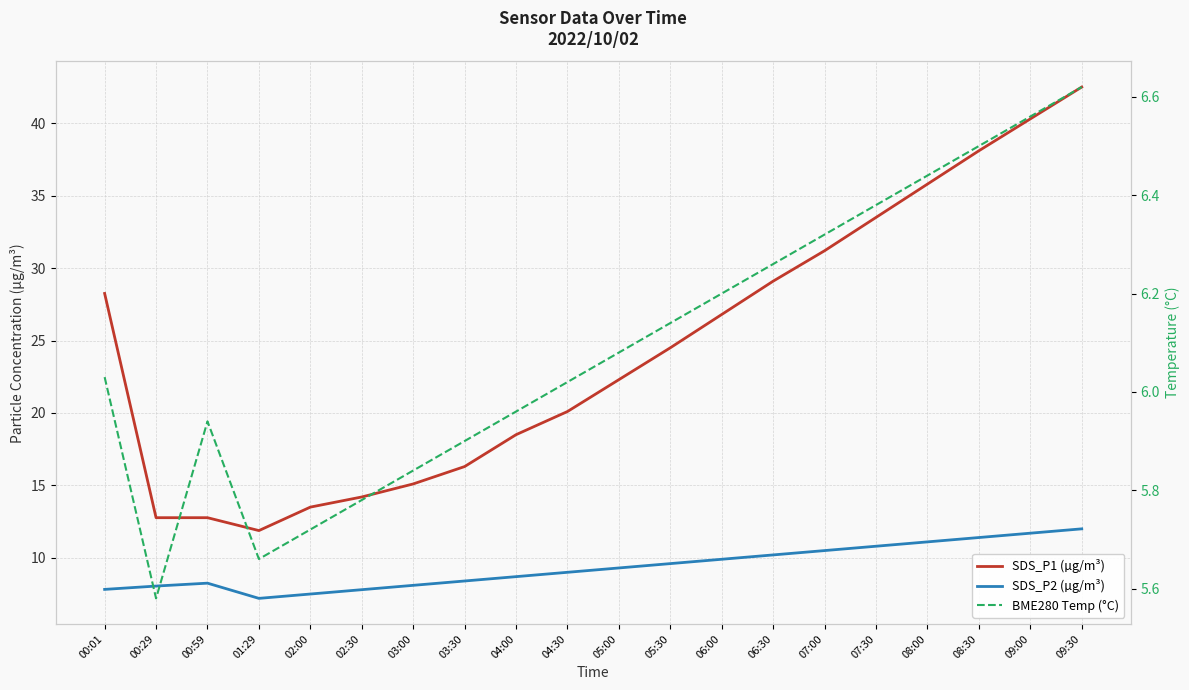

Between 01:29 and 02:30, which series saw the biggest shift?

SDS_P1 (µg/m³)